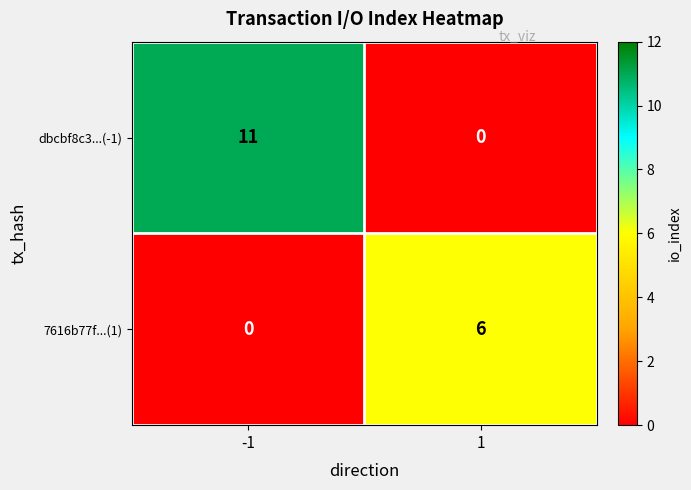

Which series has the widest spread of values?

dbcbf8c3...(-1)